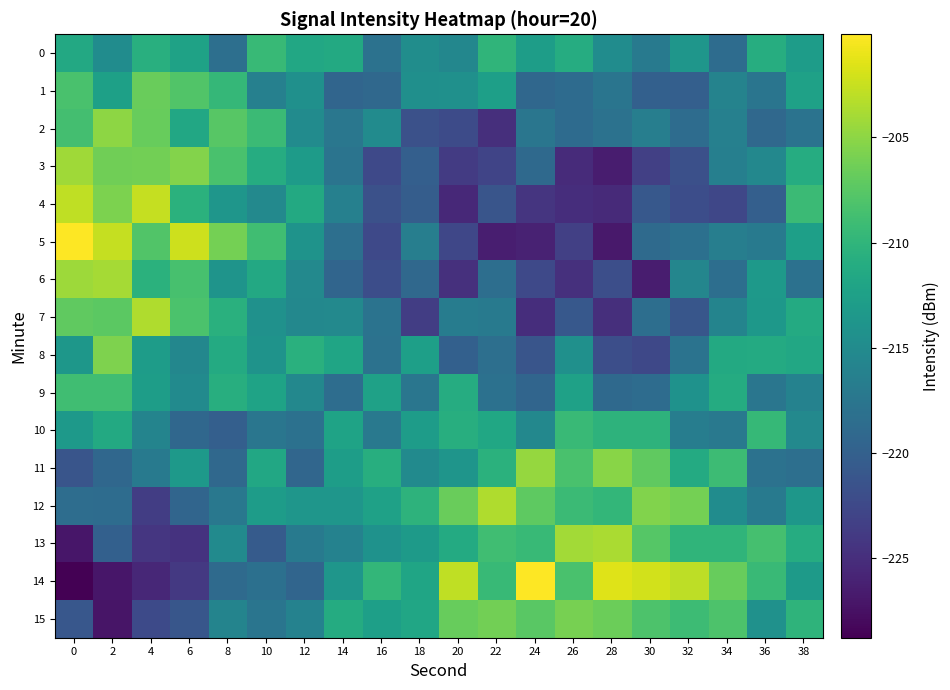

List the series in order of their peak value, lowest first.

0, 10, 9, 1, 15, 8, 2, 11, 3, 6, 13, 12, 7, 4, 5, 14